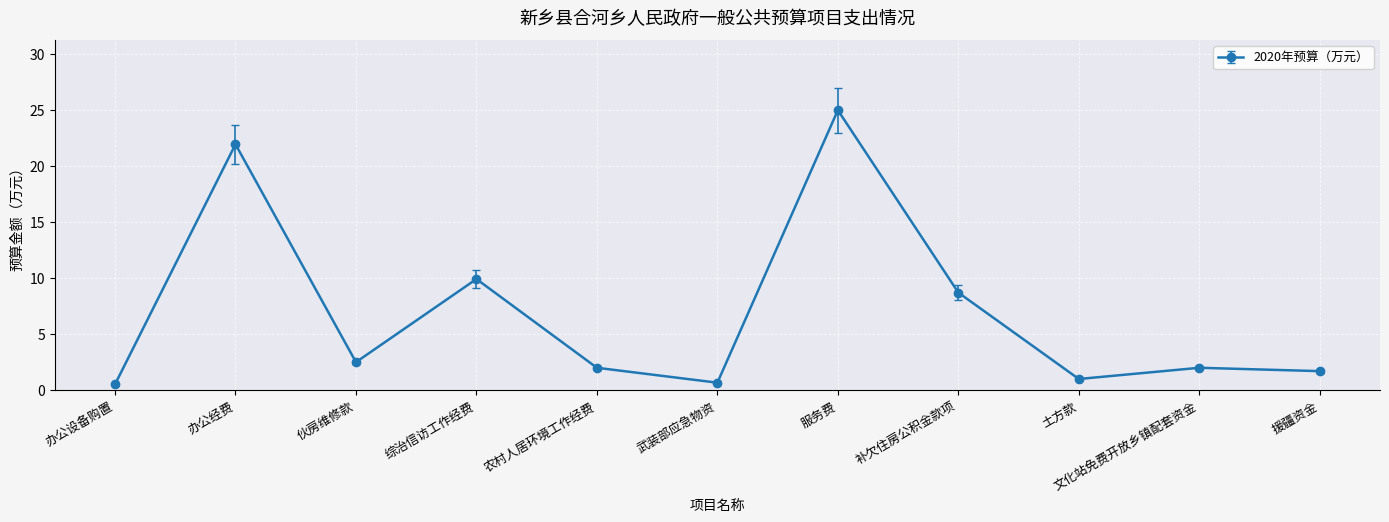

Reading left to right, extract all data points from this chart.

办公设备购置=0.5	办公经费=21.9	伙房维修款=2.5	综治信访工作经费=9.9	农村人居环境工作经费=2.0	武装部应急物资=0.7	服务费=25.0	补欠住房公积金款项=8.7	土方款=1.0	文化站免费开放乡镇配套资金=2.0	援疆资金=1.7